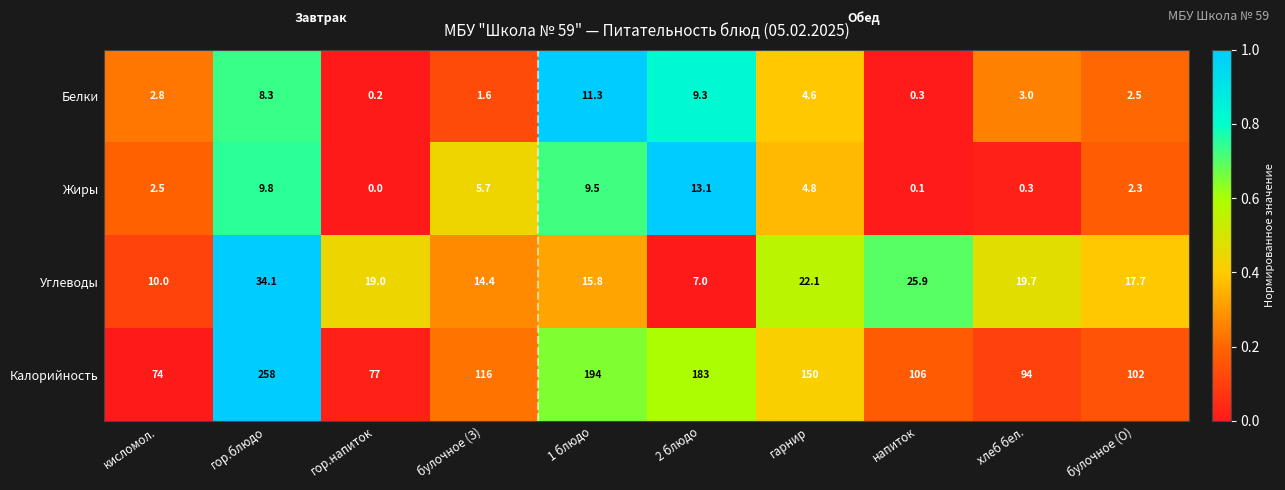

At which label does Белки reach its minimum?

гор.напиток